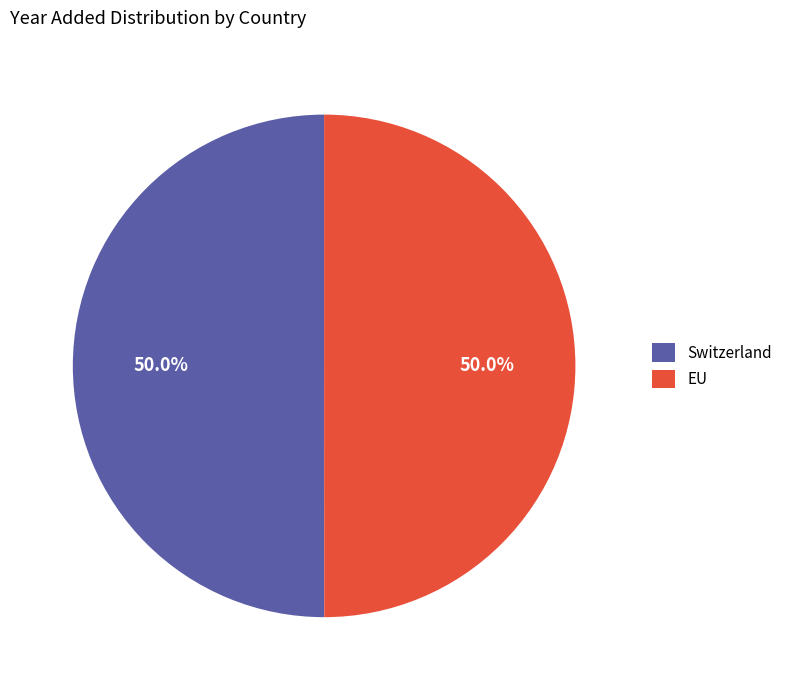

What is the ratio of the value at Switzerland to the value at EU?

1.0